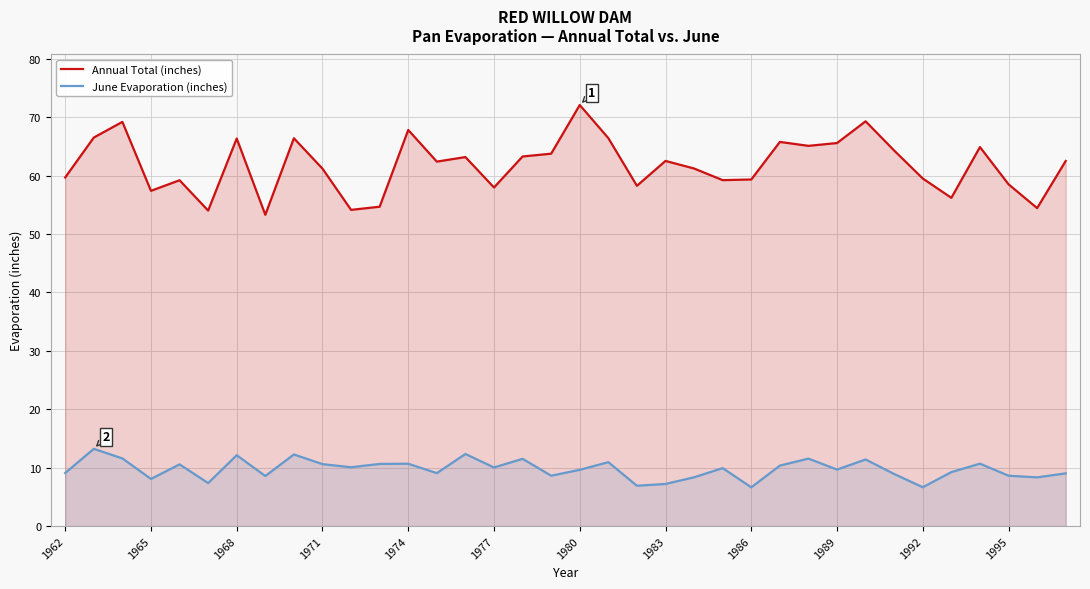

True or false: Annual Total (inches) has a value of 87.2 at 1962.

False